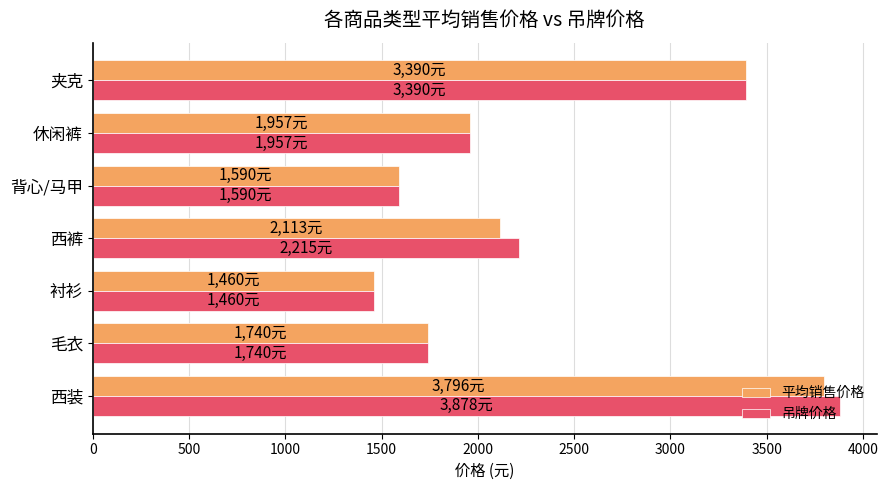

Where is 平均销售价格 nearest to the value 2628?

西裤